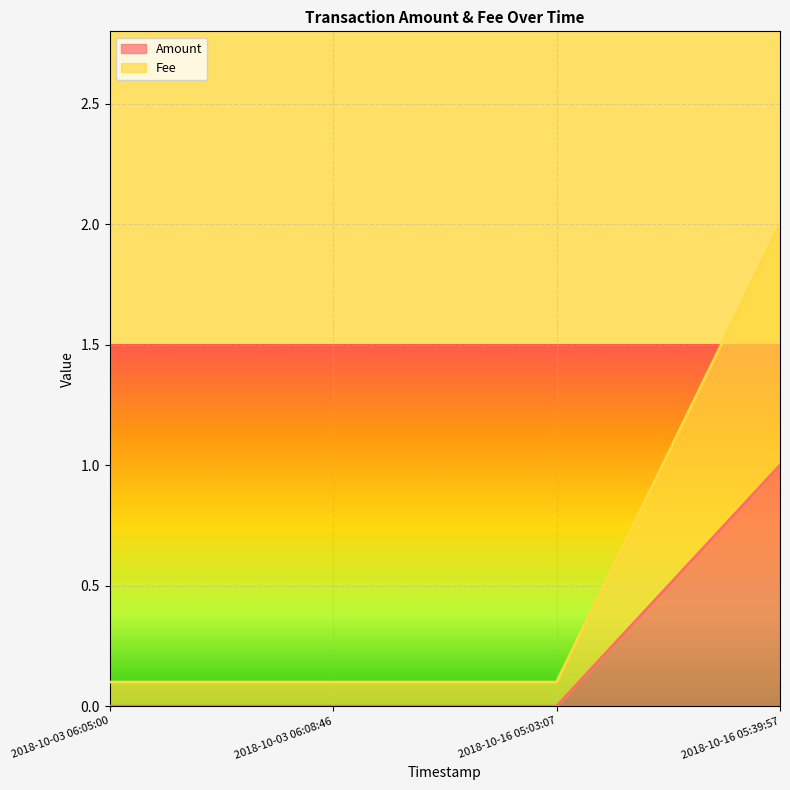

Does the chart display data point markers on the line(s)?

No